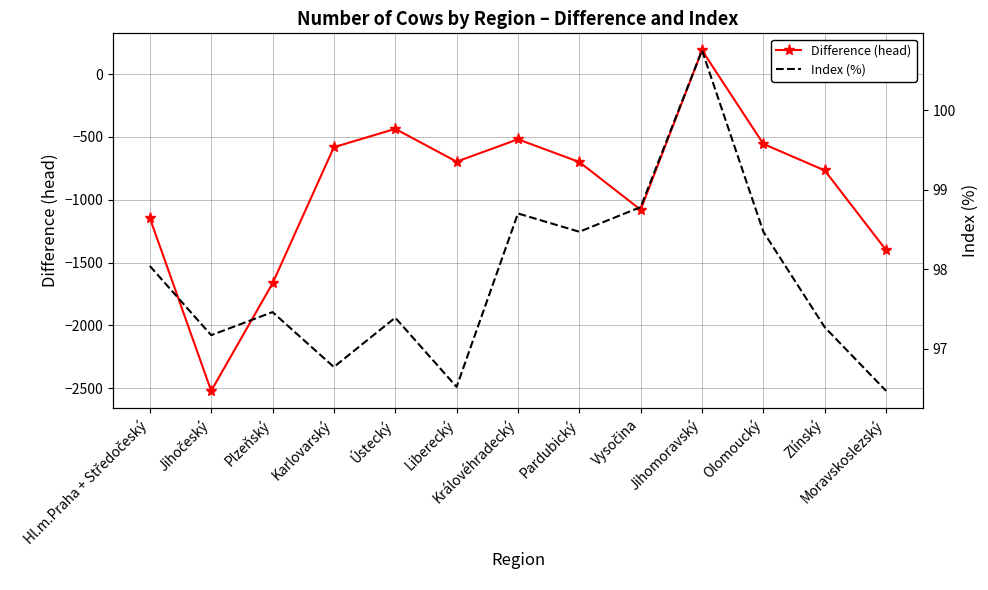

What is the label of the 2nd point from the left?

Jihočeský